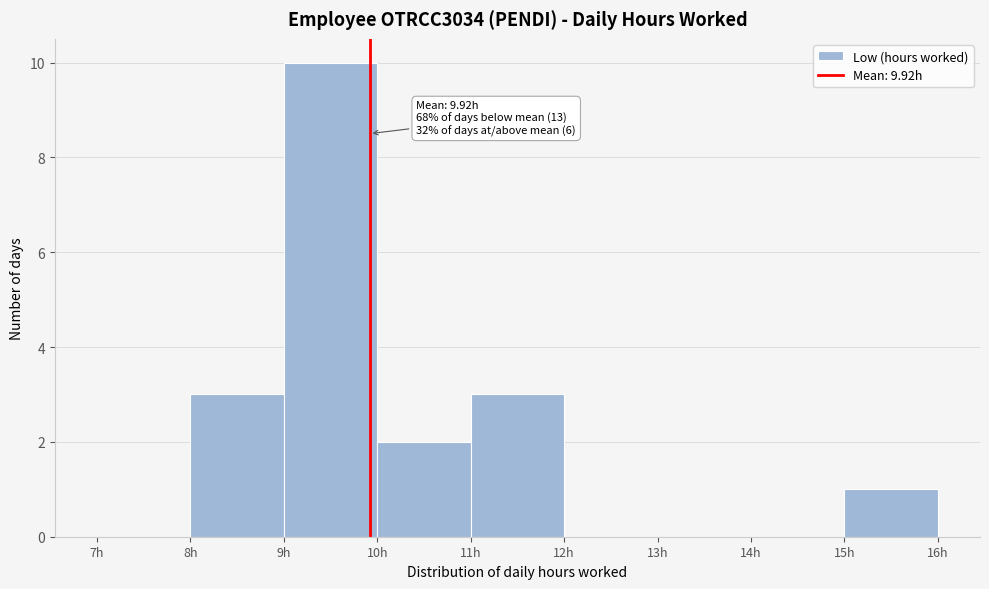

Which range on the x-axis has the tallest bar?

9 to 10